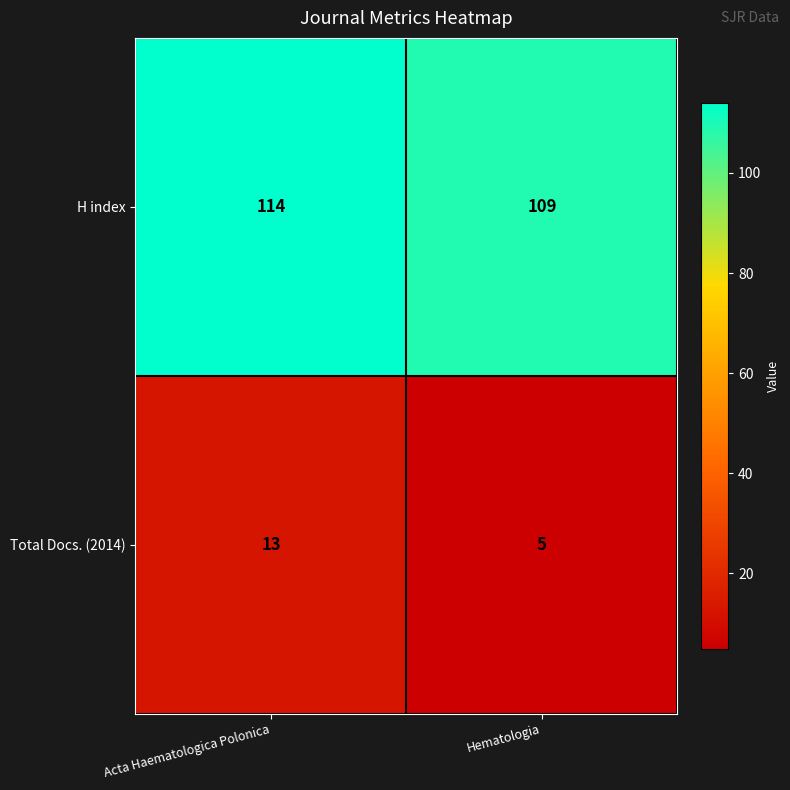

The Total Docs. (2014) series shows 13 at Acta Haematologica Polonica. True or false?

True